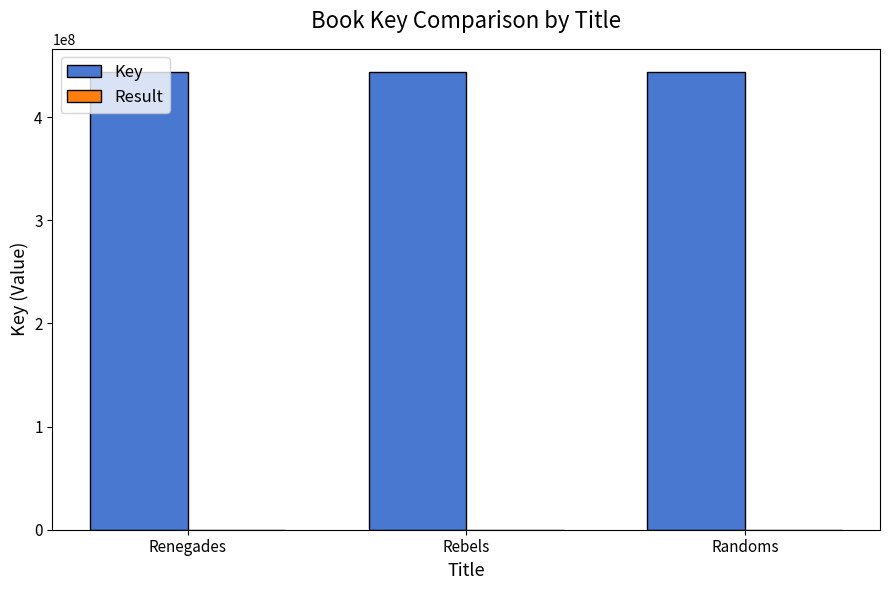

What is the sum of all Key values?

1332288668